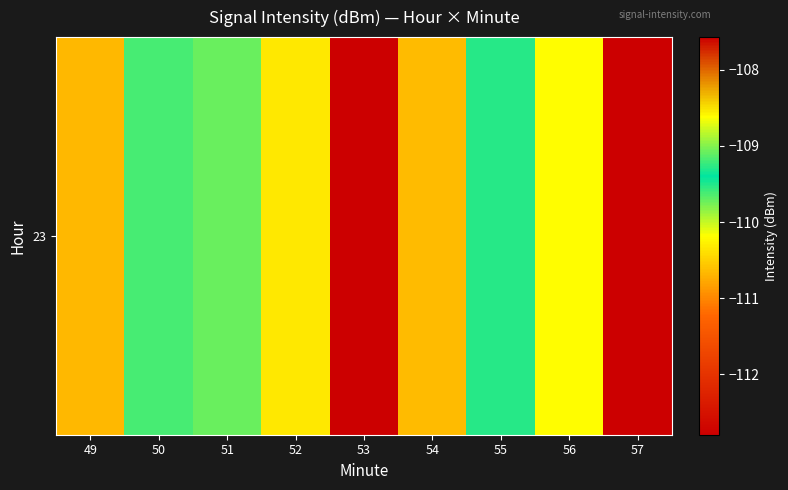

What is the minimum value shown in the chart?

-112.8